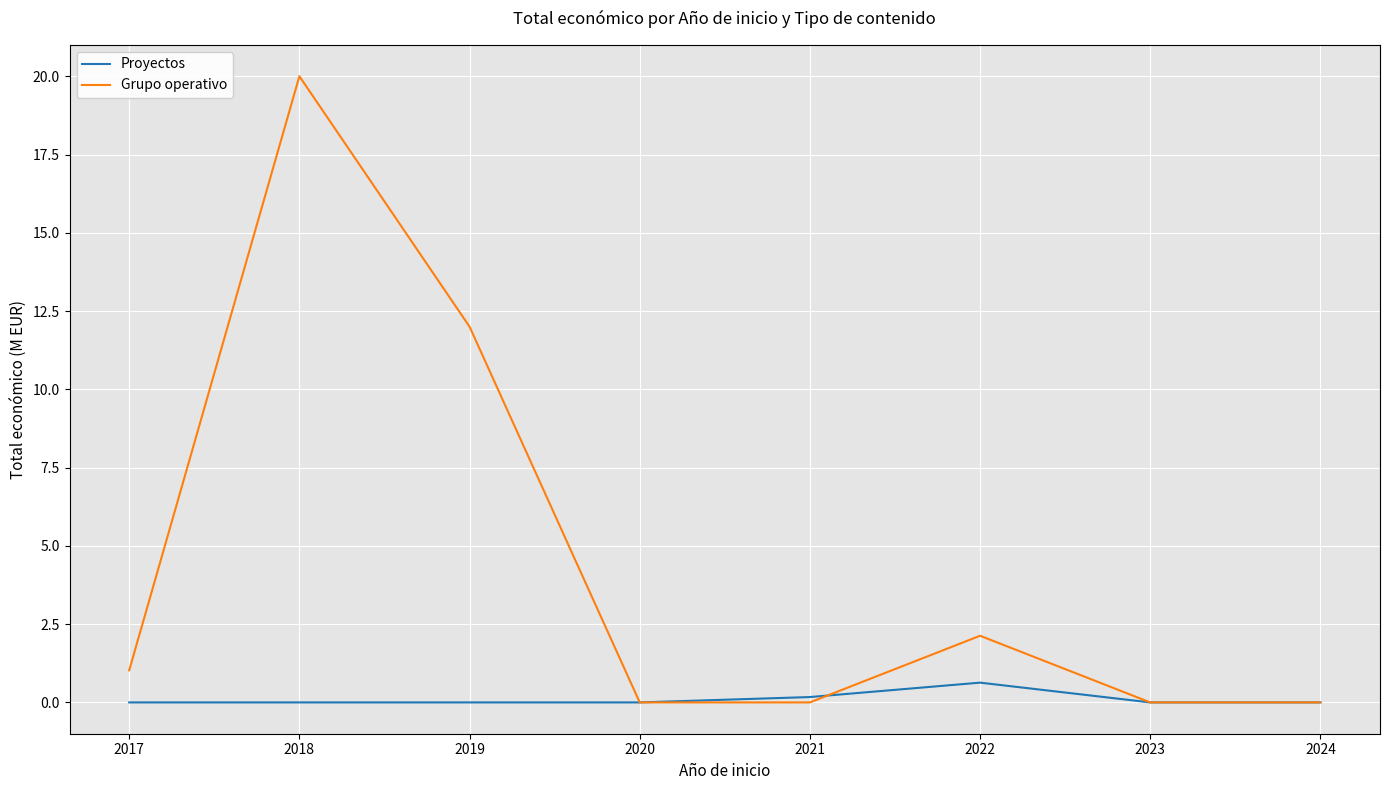

What are all the series names shown in the legend?

Proyectos, Grupo operativo